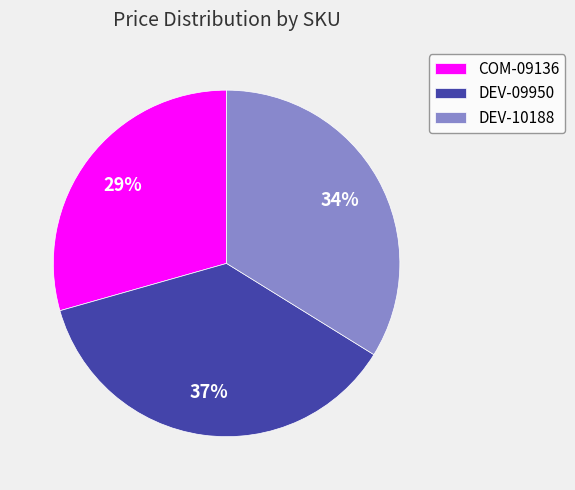

Do COM-09136 and DEV-09950 together represent more than half of the pie?

Yes